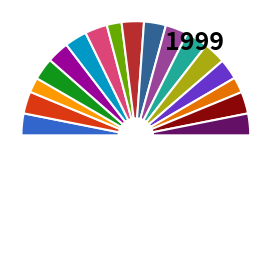

To the nearest percent, what is the average slice percentage?

6%